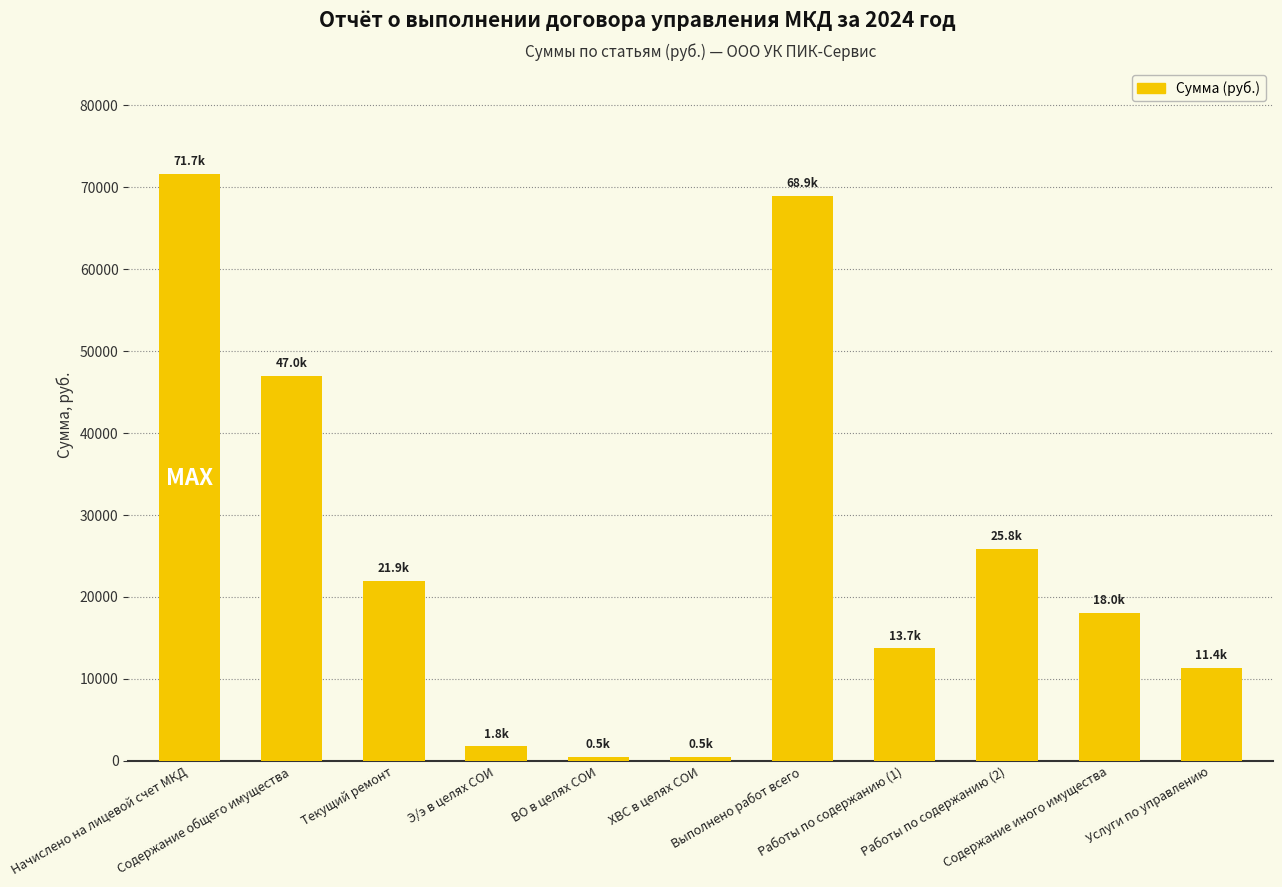

Is it true that the value at Содержание иного имущества is 26787.6?

False